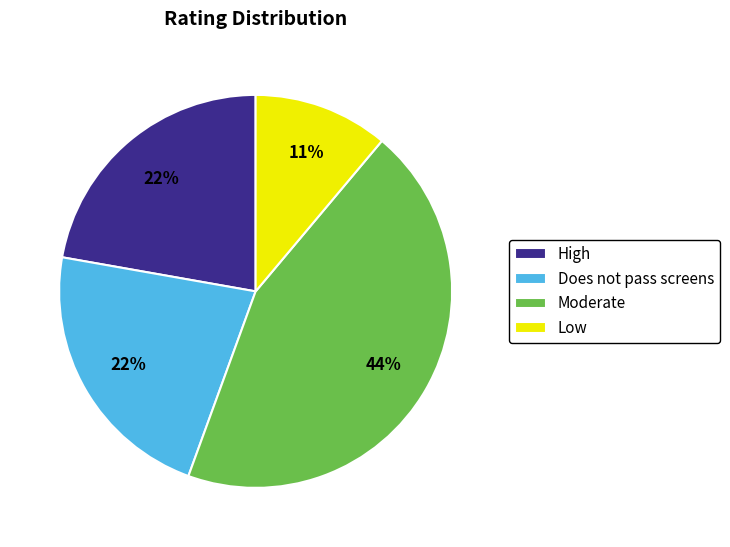

To the nearest percent, what is the combined percentage of Does not pass screens and Low?

33%